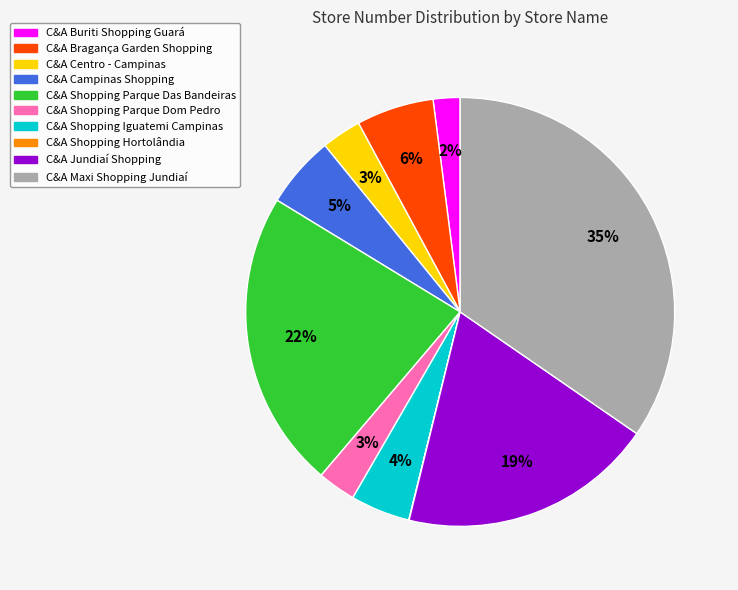

Which slice is the largest?

C&A Maxi Shopping Jundiaí